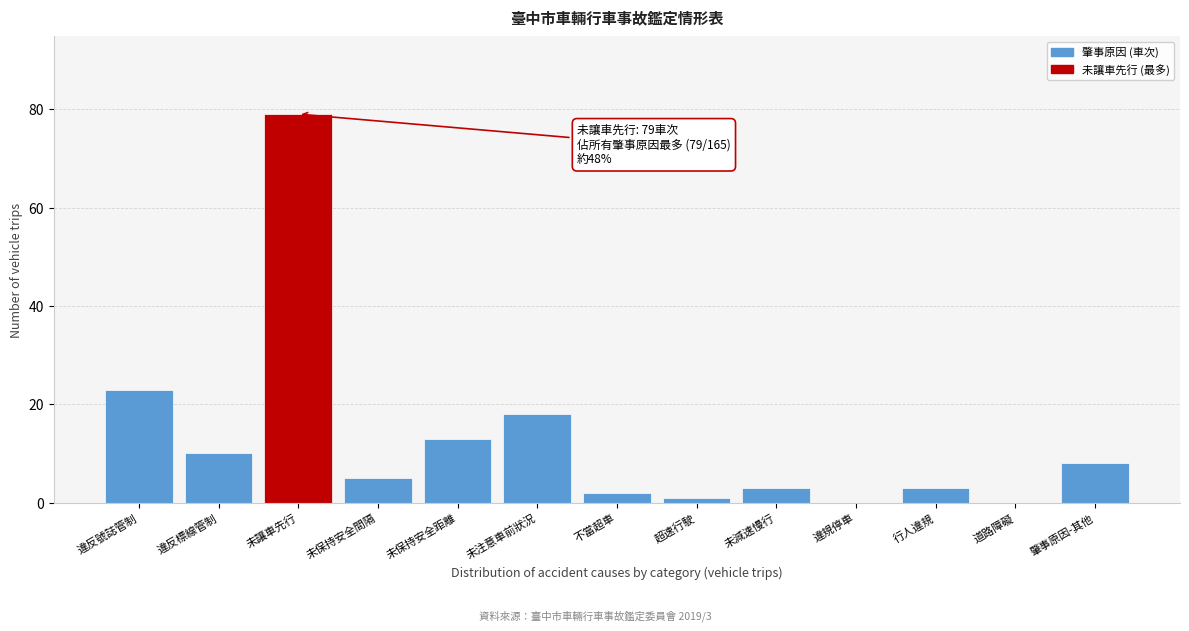

Reading right to left, what are all the values shown in this chart?

肇事原因-其他=8	道路障礙=0	行人違規=3	違規停車=0	未減速慢行=3	超速行駛=1	不當超車=2	未注意車前狀況=18	未保持安全距離=13	未保持安全間隔=5	未讓車先行=79	違反標線管制=10	違反號誌管制=23